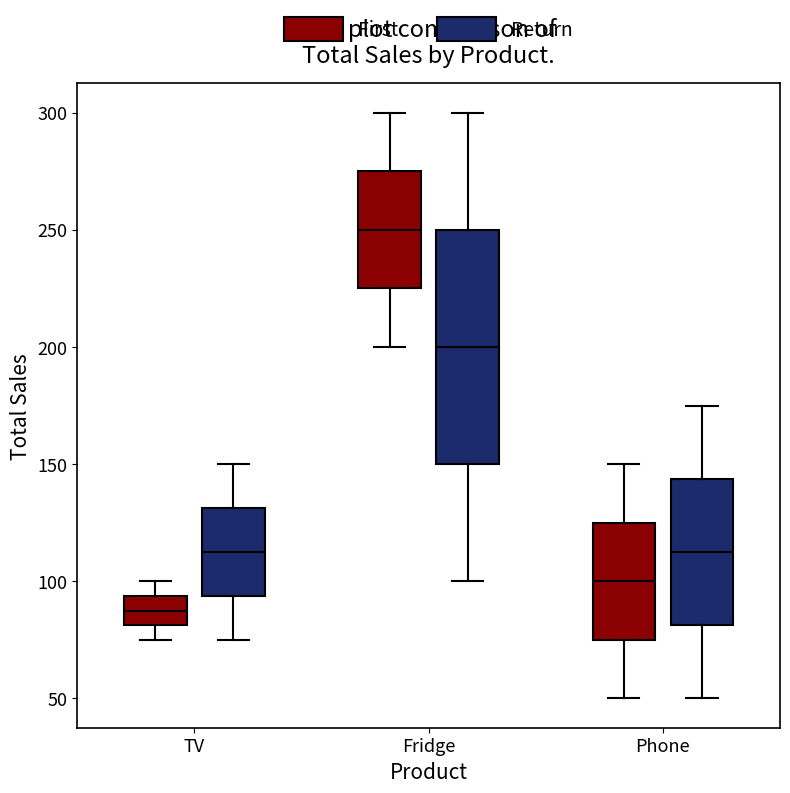

Reading left to right, read every box against the y-axis: the position of its median line, the range the box covers, and the ends of its whiskers. The values are not printed on the chart, so give them approximately, as read against the axis.

TV (First): median 90, box 80 to 95, whiskers 75 to 100
TV (Return): median 115, box 95 to 130, whiskers 75 to 150
Fridge (First): median 250, box 225 to 275, whiskers 200 to 300
Fridge (Return): median 200, box 150 to 250, whiskers 100 to 300
Phone (First): median 100, box 75 to 125, whiskers 50 to 150
Phone (Return): median 115, box 80 to 145, whiskers 50 to 175